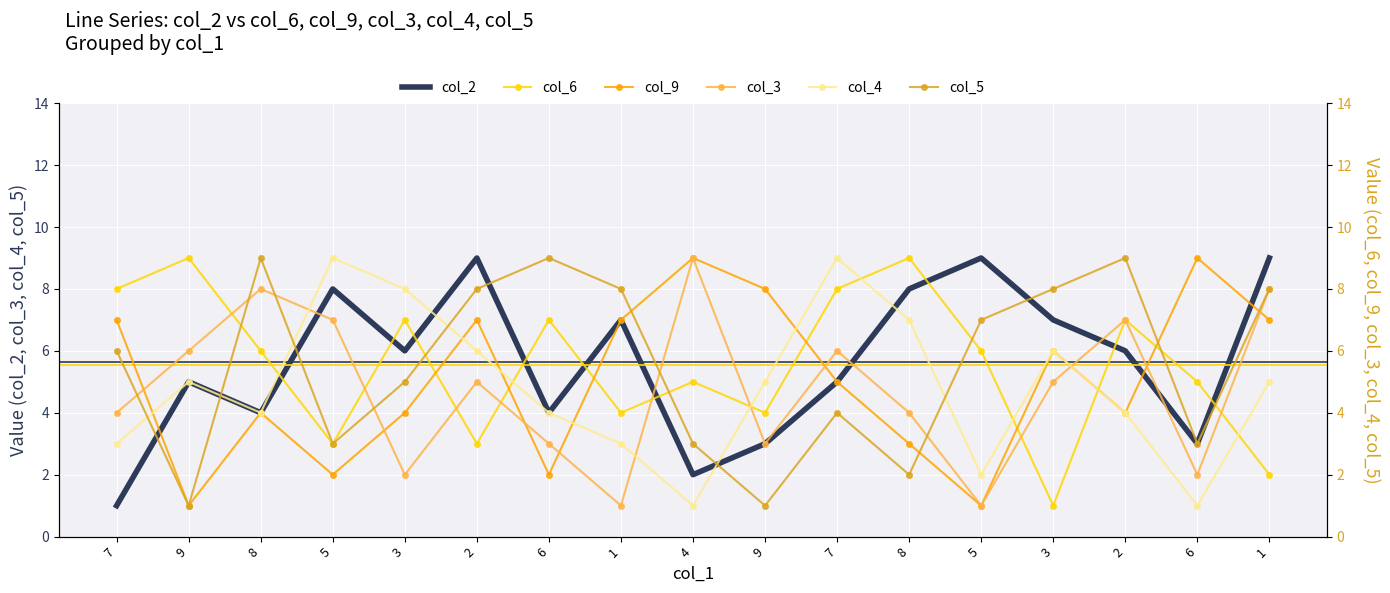

How many times do col_5 and col_9 cross each other?

4